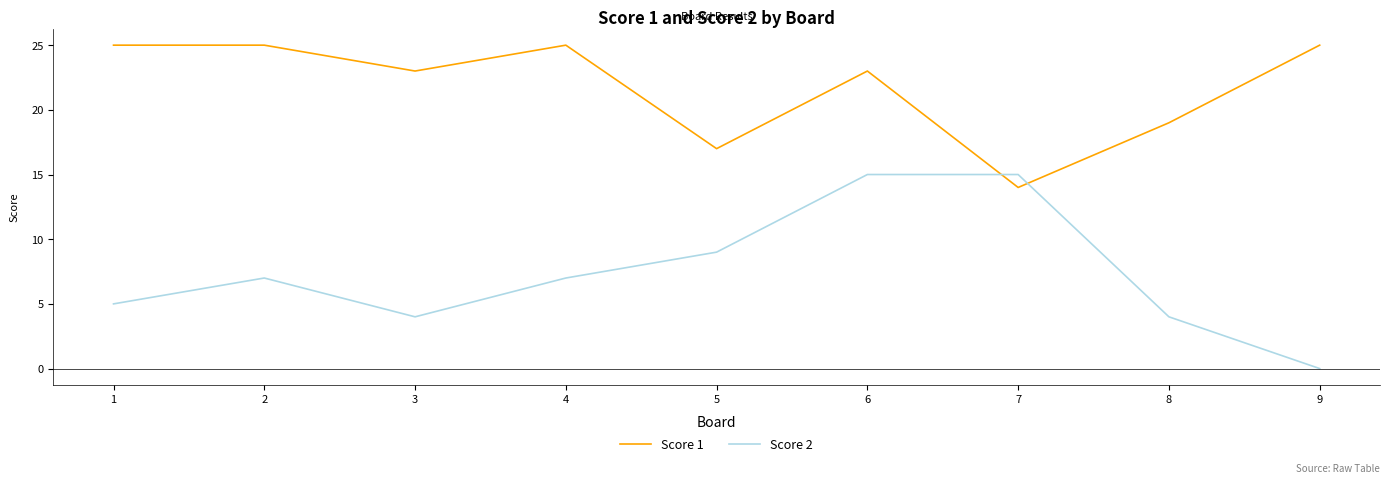

Which series ends up on top after the final intersection of Score 1 and Score 2?

Score 1